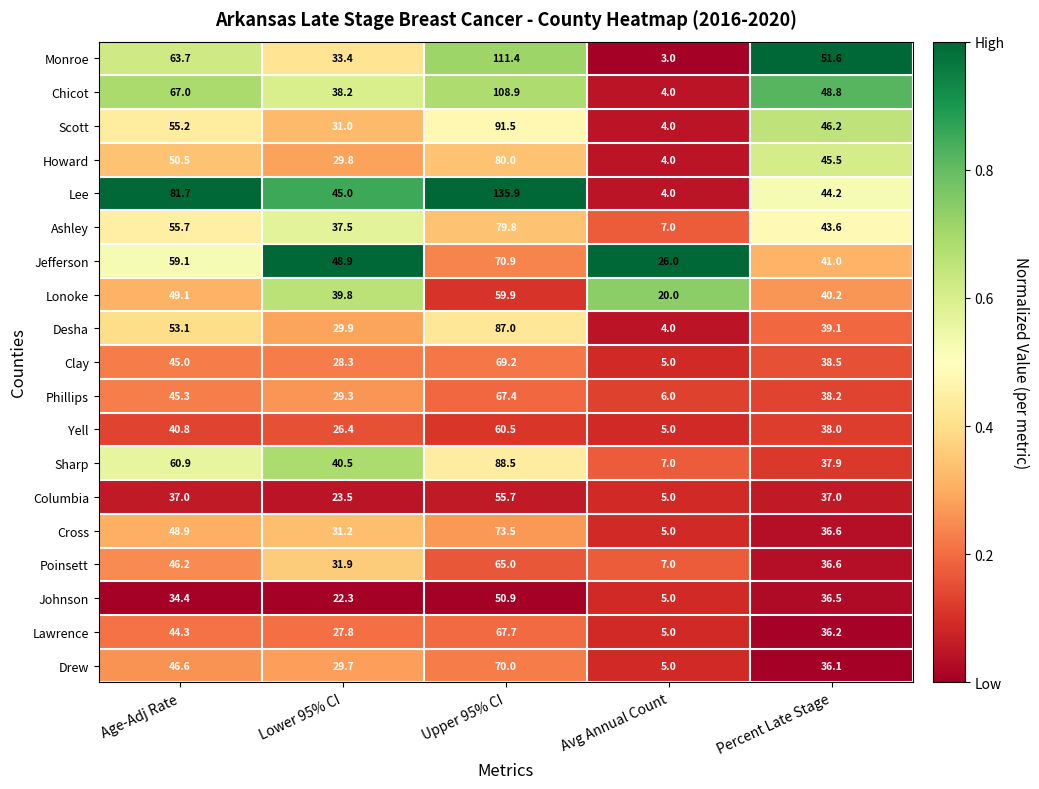

Is the value of Cross at Avg Annual Count greater than the value of Columbia at Lower 95% CI?

No